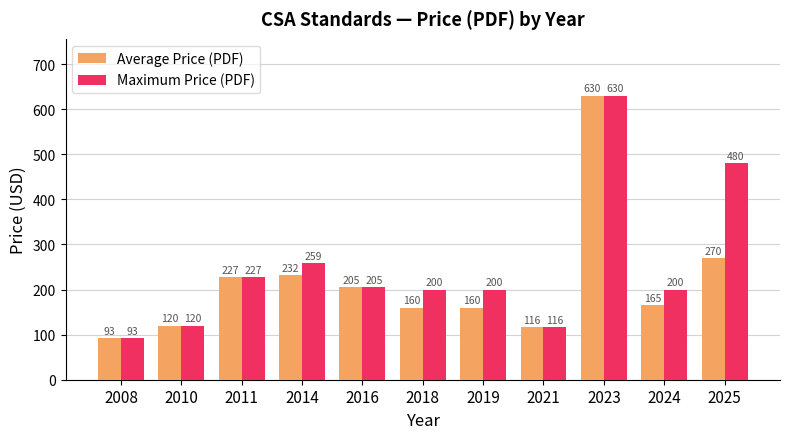

Are the bars grouped side by side (vs. stacked)?

Yes